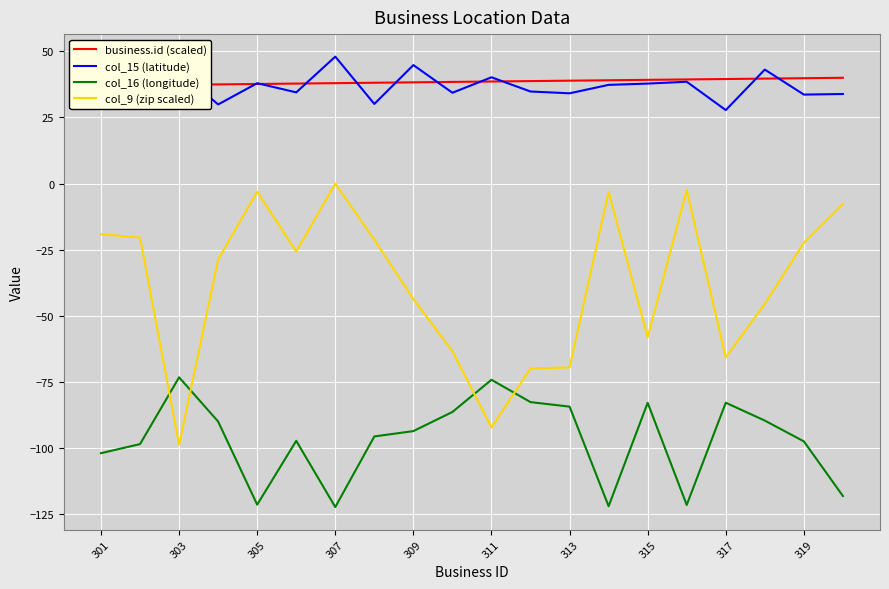

What is the average value of the business.id (scaled) series?

38.5